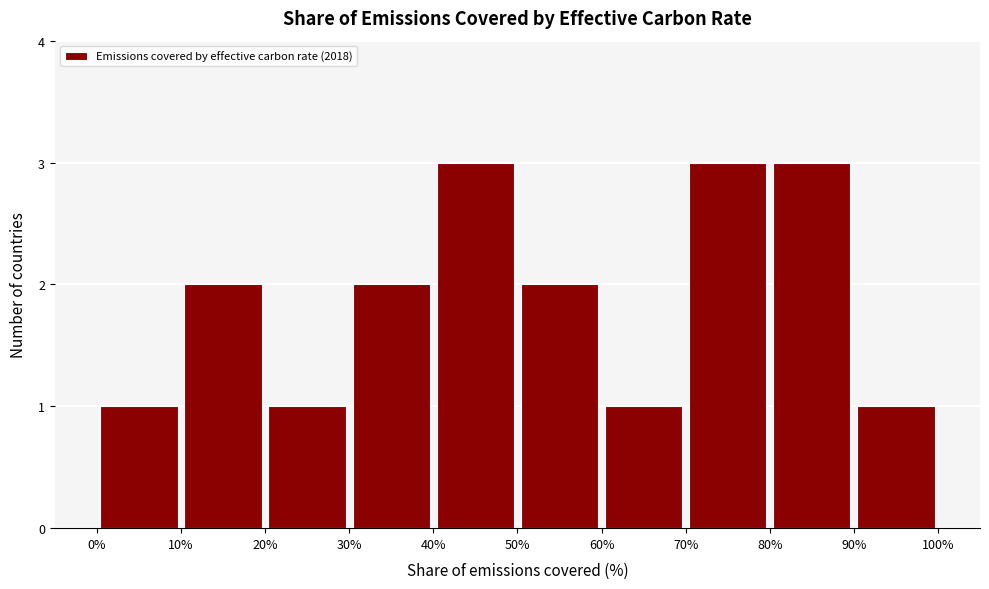

Reading left to right, list every bar in this chart as the range it spans on the x-axis followed by its height. The values are not printed on the chart, so give them approximately, as read against the axis.

0% to 10%: 1
10% to 20%: 2
20% to 30%: 1
30% to 40%: 2
40% to 50%: 3
50% to 60%: 2
60% to 70%: 1
70% to 80%: 3
80% to 90%: 3
90% to 100%: 1